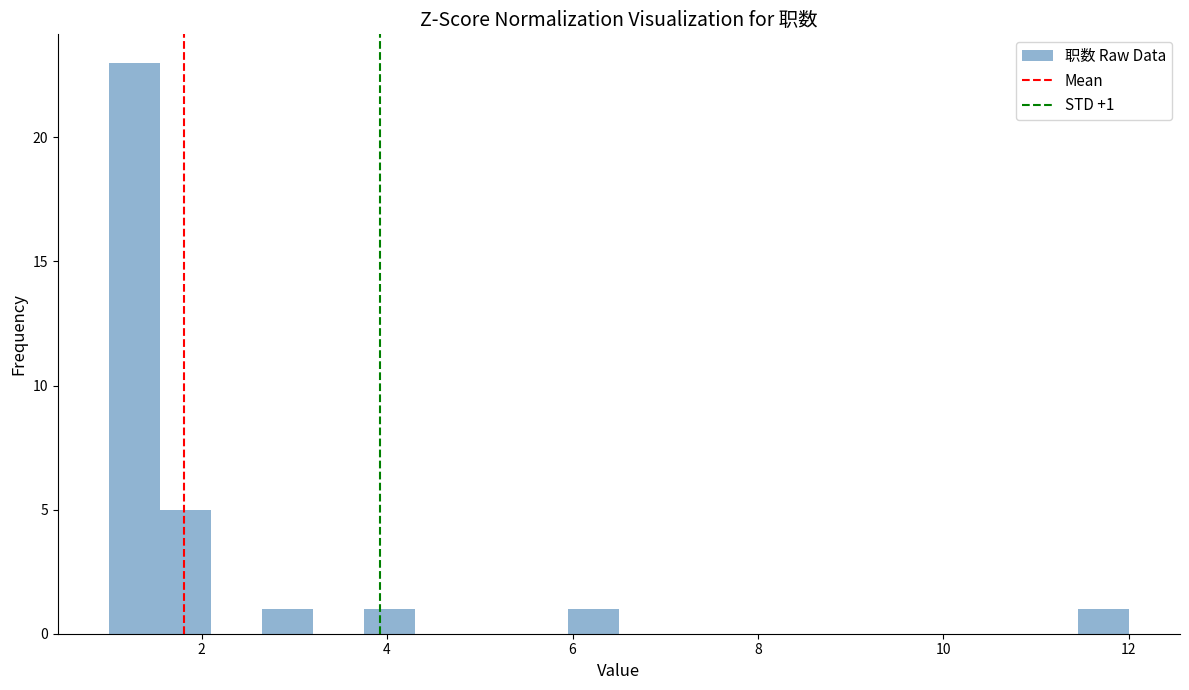

Around what value on the x-axis is the tallest bar? Give the approximate position of its centre, as read against the axis.

1.2